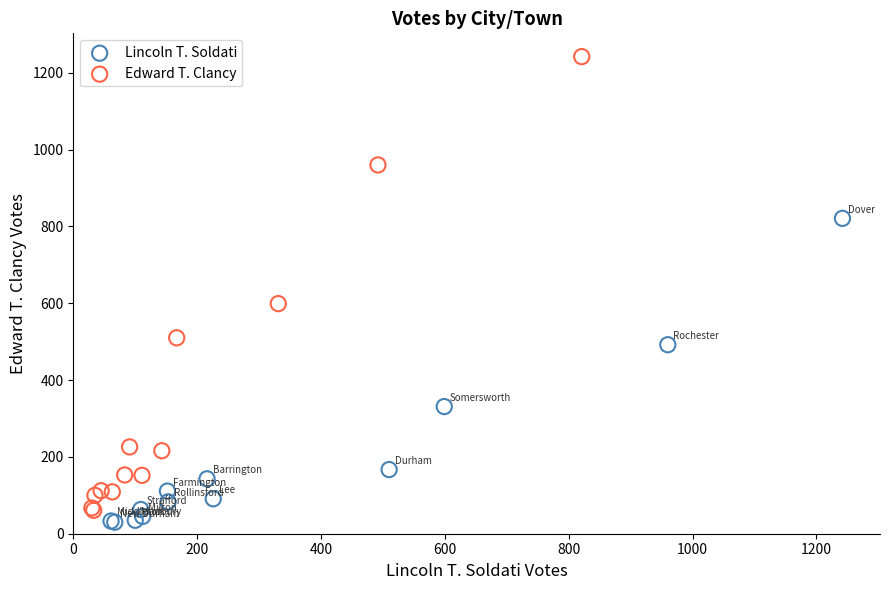

Which series has the largest Y range (max minus min)?

Edward T. Clancy